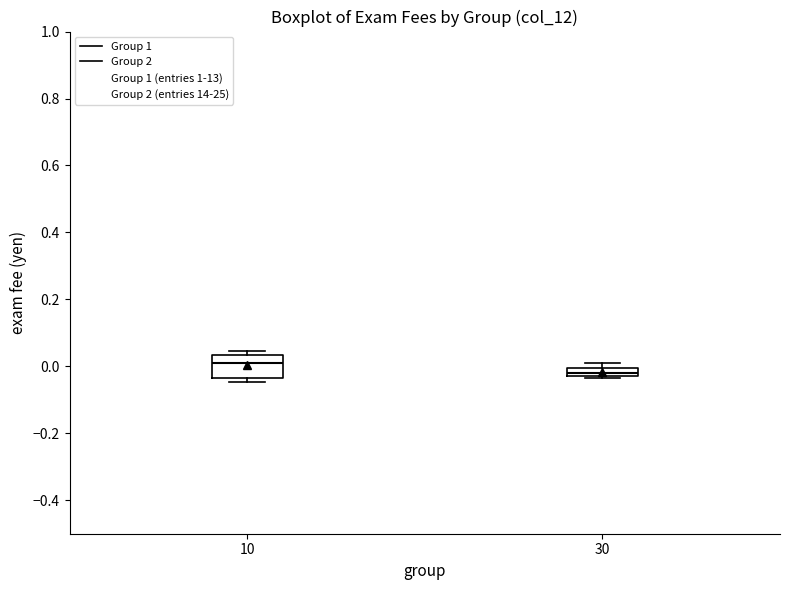

Comparing the boxes themselves (not the whiskers), which one is the tallest?

10